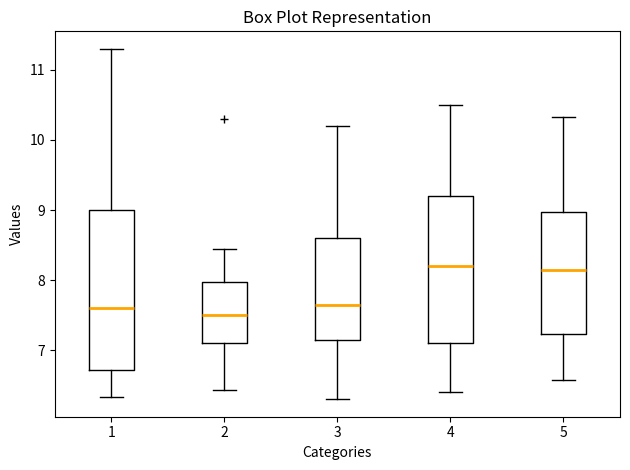

Reading left to right, transcribe this box plot: for each box, give where its median line is, the range the box spans, and where its two whiskers end, as read against the y-axis. The values are not printed on the chart, so give them approximately, as read against the axis.

1: median 7.6, box 6.7 to 9.0, whiskers 6.3 to 11.3
2: median 7.5, box 7.1 to 8.0, whiskers 6.4 to 8.5
3: median 7.7, box 7.2 to 8.6, whiskers 6.3 to 10.2
4: median 8.2, box 7.1 to 9.2, whiskers 6.4 to 10.5
5: median 8.2, box 7.2 to 9.0, whiskers 6.6 to 10.3